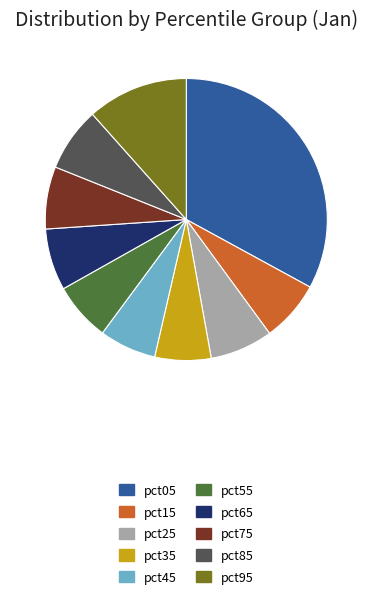

How many slices are in this pie chart?

10